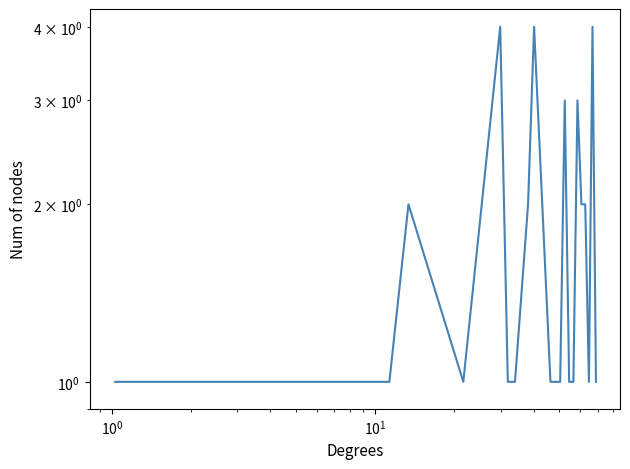

How many values are between 1 and 2?

18